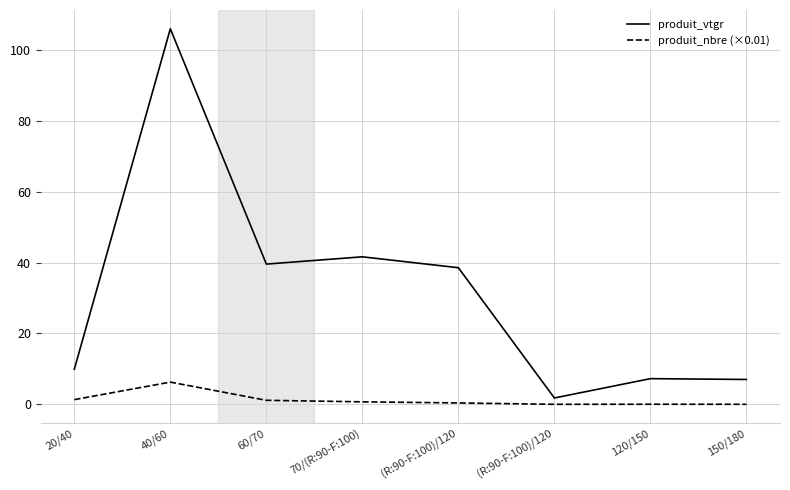

Reading left to right, extract all data points from this chart.

produit_vtgr: 9.9	105.9	39.6	41.6	38.5	1.8	7.3	7.0
produit_nbre (×0.01): 1.3	6.3	1.1	0.7	0.4	0.0	0.0	0.0